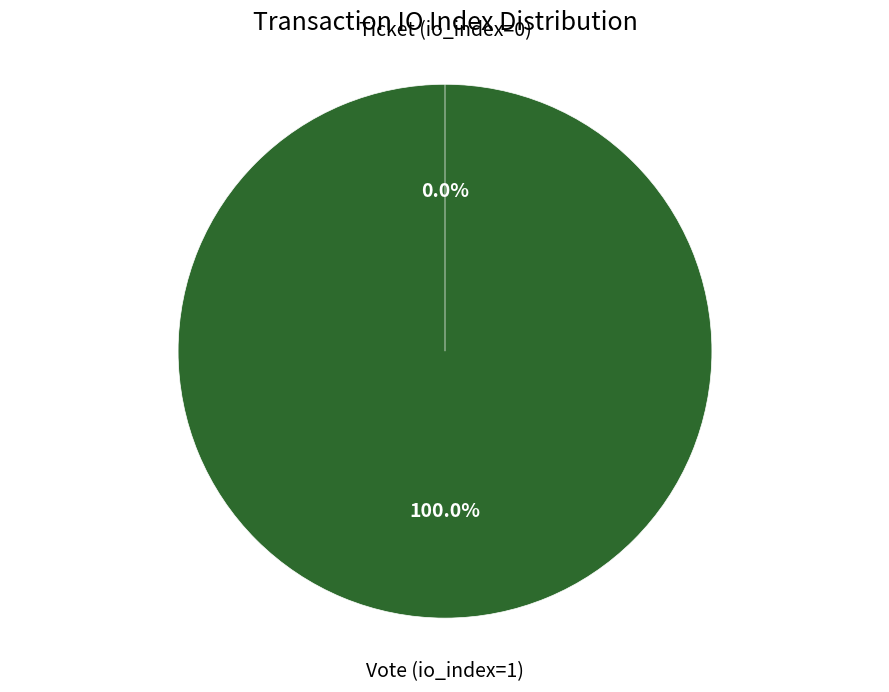

Rank the categories by value from lowest to highest.

Ticket (io_index=0), Vote (io_index=1)